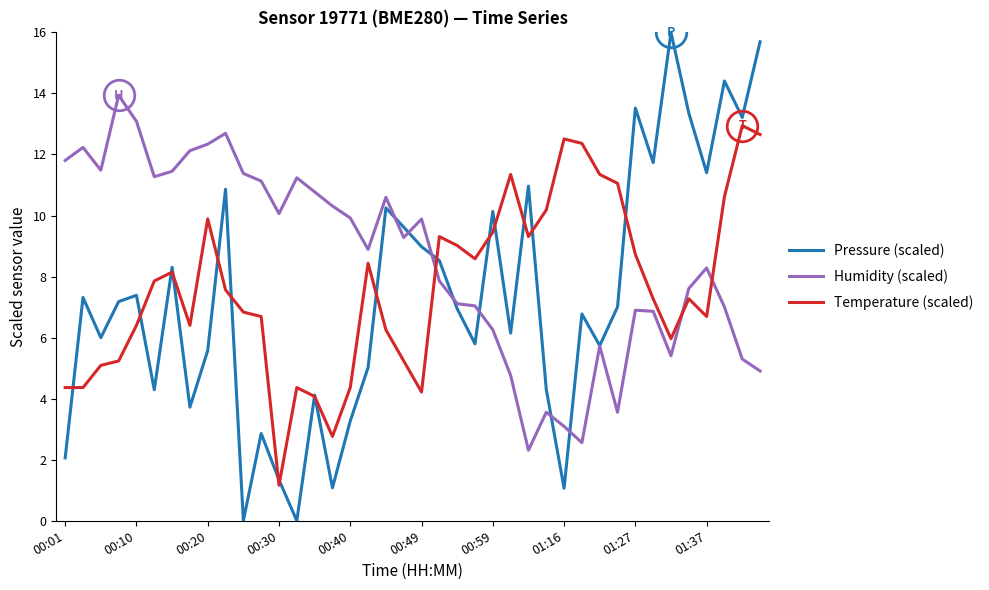

Which series has the largest total across all categories?

Humidity (scaled)